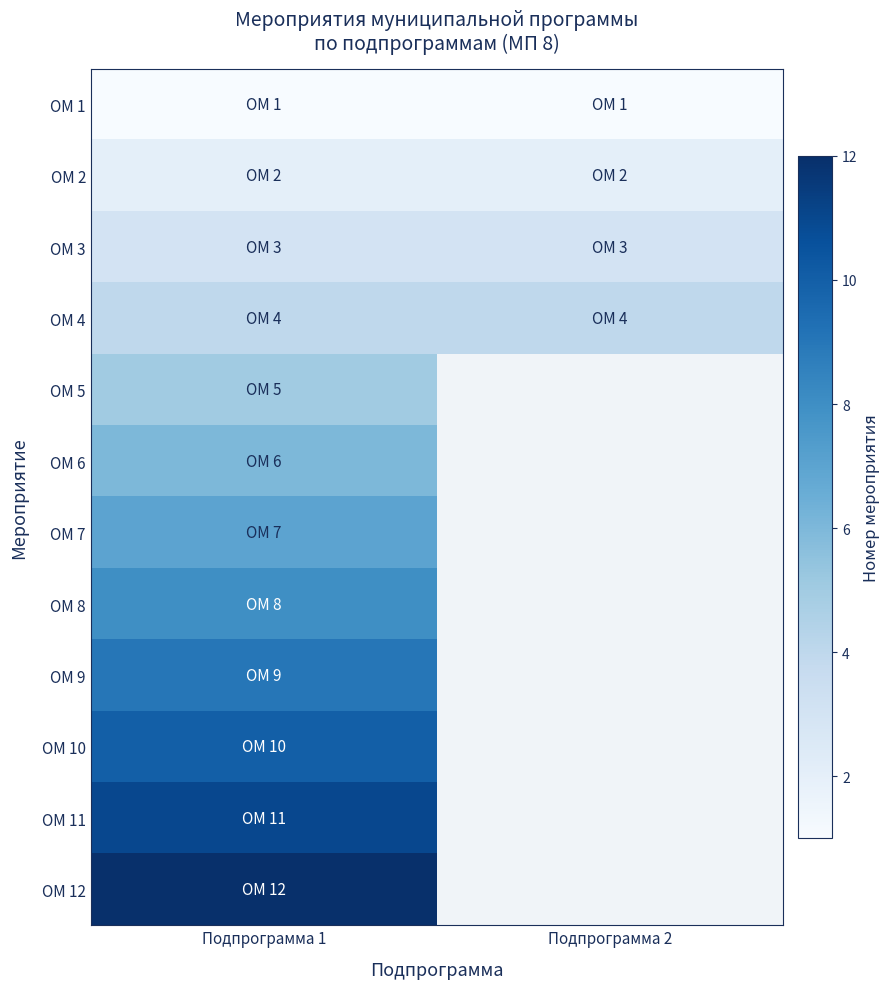

At which label is ОМ 10 closest to 10?

Подпрограмма 1